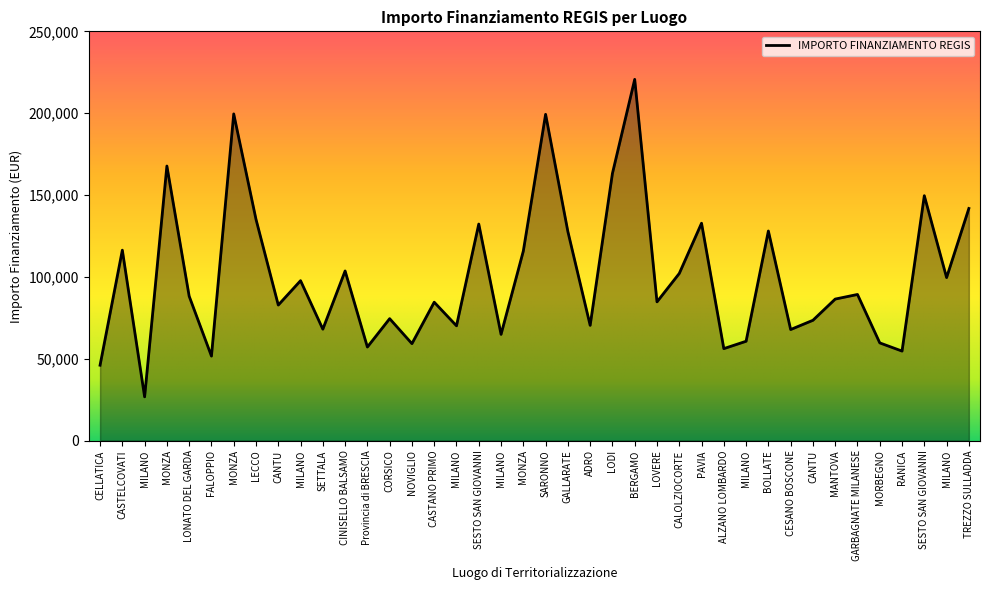

The chart shows a value of 68057.8 at SETTALA. True or false?

True